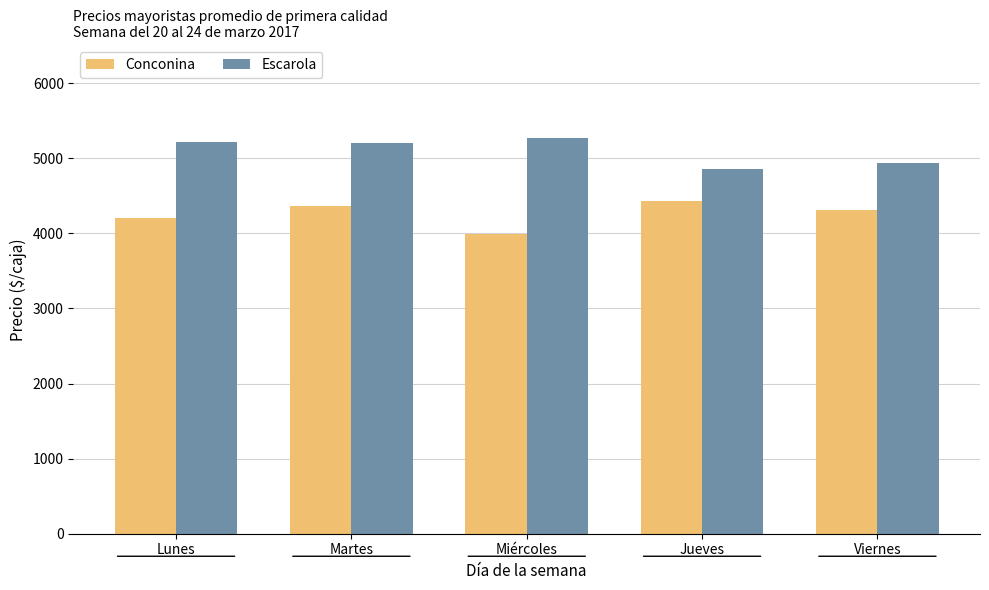

Which label corresponds to the smallest value in the chart?

Miércoles